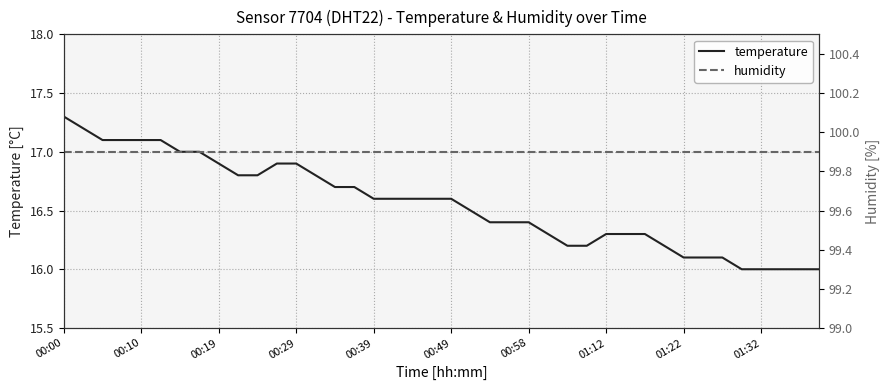

At how many categories does at least one series exceed 42?

40